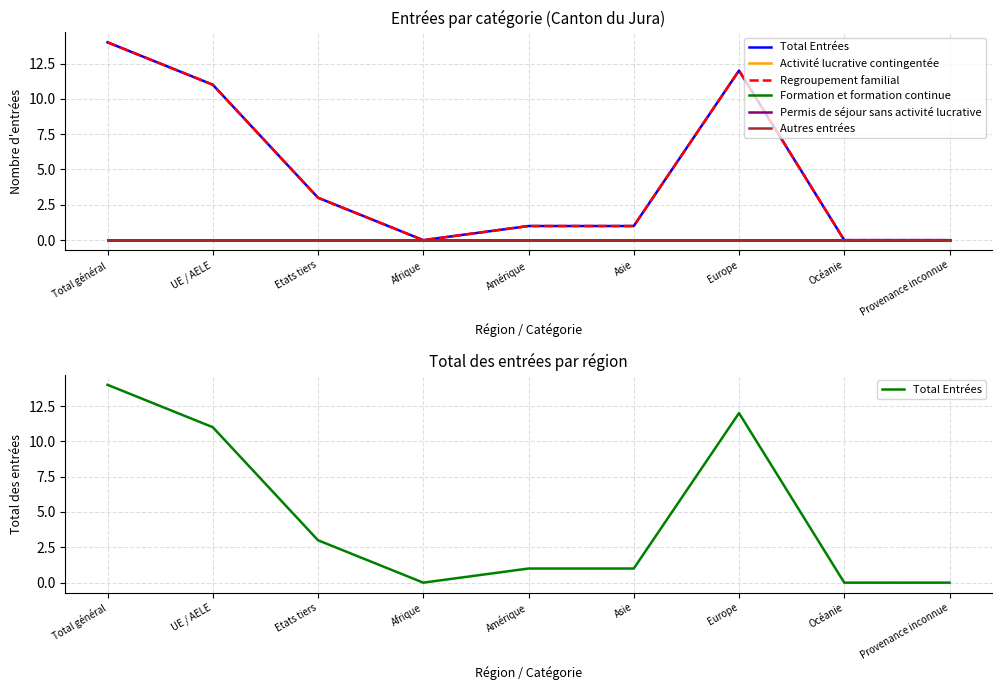

What is the spread (max minus min) of values at Etats tiers?

3